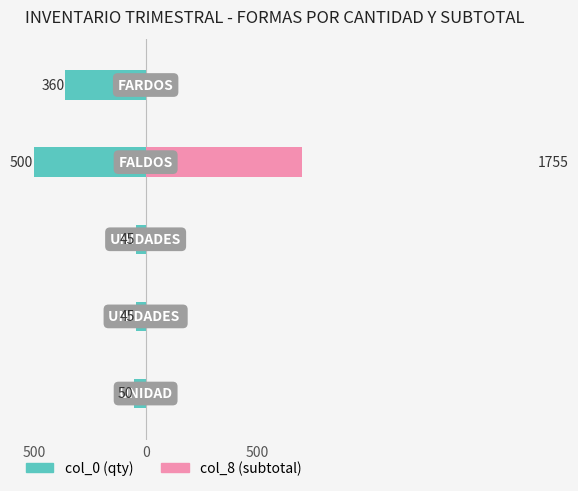

Count the number of categories in the chart.

5